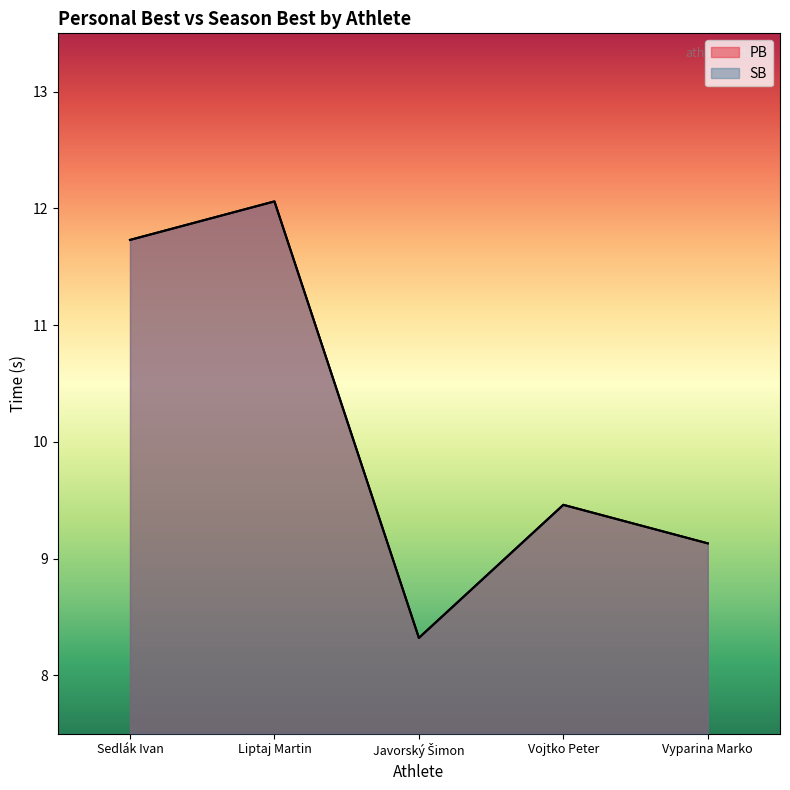

How many lines are shown in the chart?

2